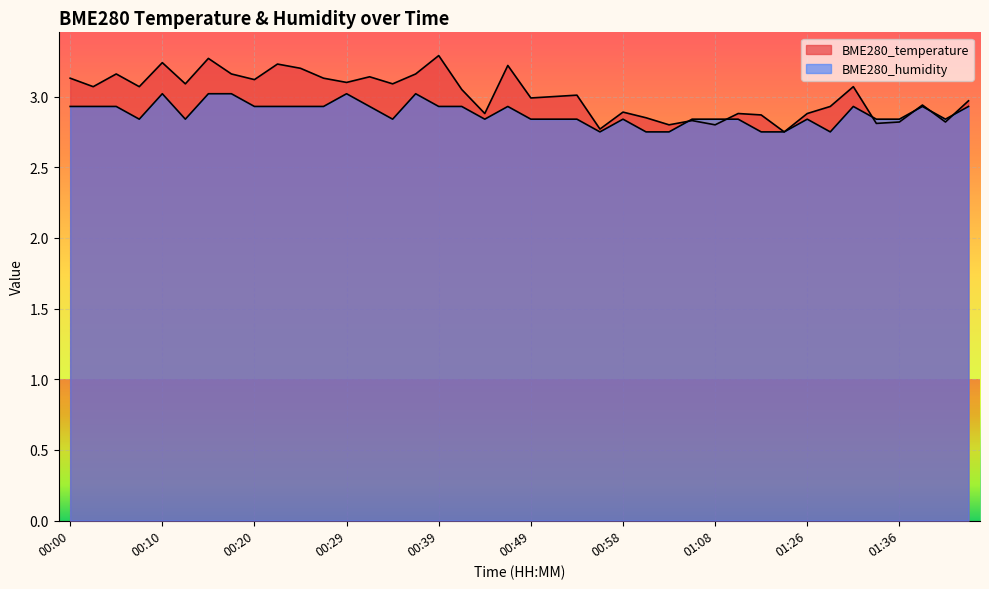

Reading left to right, what are all the values shown in this chart?

BME280_temperature: 00:00=3.1	00:03=3.1	00:05=3.2	00:07=3.1	00:10=3.2	00:12=3.1	00:15=3.3	00:17=3.2	00:20=3.1	00:22=3.2	00:25=3.2	00:27=3.1	00:29=3.1	00:32=3.1	00:34=3.1	00:37=3.2	00:39=3.3	00:41=3.0	00:44=2.9	00:46=3.2	00:49=3.0	00:51=3.0	00:54=3.0	00:56=2.8	00:58=2.9	01:01=2.9	01:03=2.8	01:06=2.8	01:08=2.8	01:13=2.9	01:16=2.9	01:24=2.8	01:26=2.9	01:28=2.9	01:31=3.1	01:33=2.8	01:36=2.8	01:38=2.9	01:41=2.8	01:44=3.0
BME280_humidity: 00:00=2.9	00:03=2.9	00:05=2.9	00:07=2.8	00:10=3.0	00:12=2.8	00:15=3.0	00:17=3.0	00:20=2.9	00:22=2.9	00:25=2.9	00:27=2.9	00:29=3.0	00:32=2.9	00:34=2.8	00:37=3.0	00:39=2.9	00:41=2.9	00:44=2.8	00:46=2.9	00:49=2.8	00:51=2.8	00:54=2.8	00:56=2.8	00:58=2.8	01:01=2.8	01:03=2.8	01:06=2.8	01:08=2.8	01:13=2.8	01:16=2.8	01:24=2.8	01:26=2.8	01:28=2.8	01:31=2.9	01:33=2.8	01:36=2.8	01:38=2.9	01:41=2.8	01:44=2.9